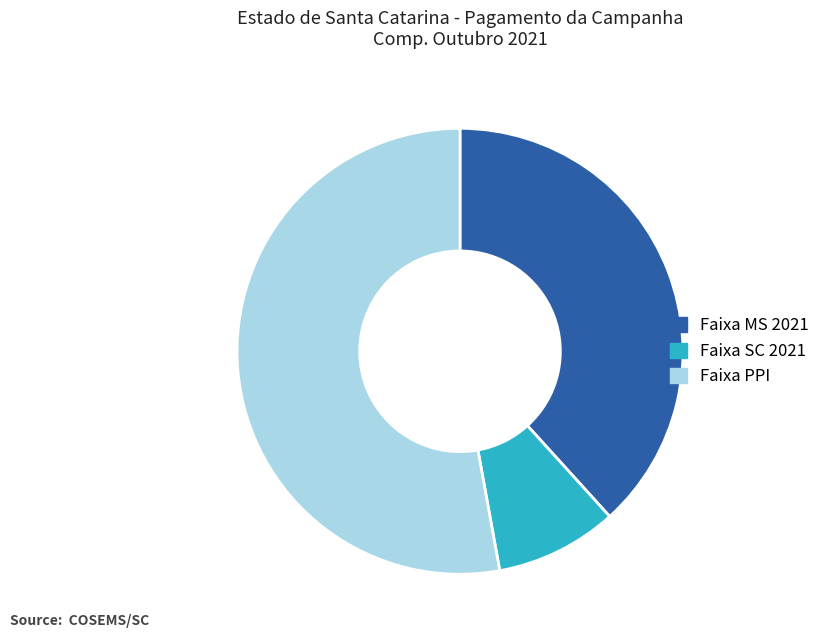

Rank the categories by value from lowest to highest.

Faixa SC 2021, Faixa MS 2021, Faixa PPI